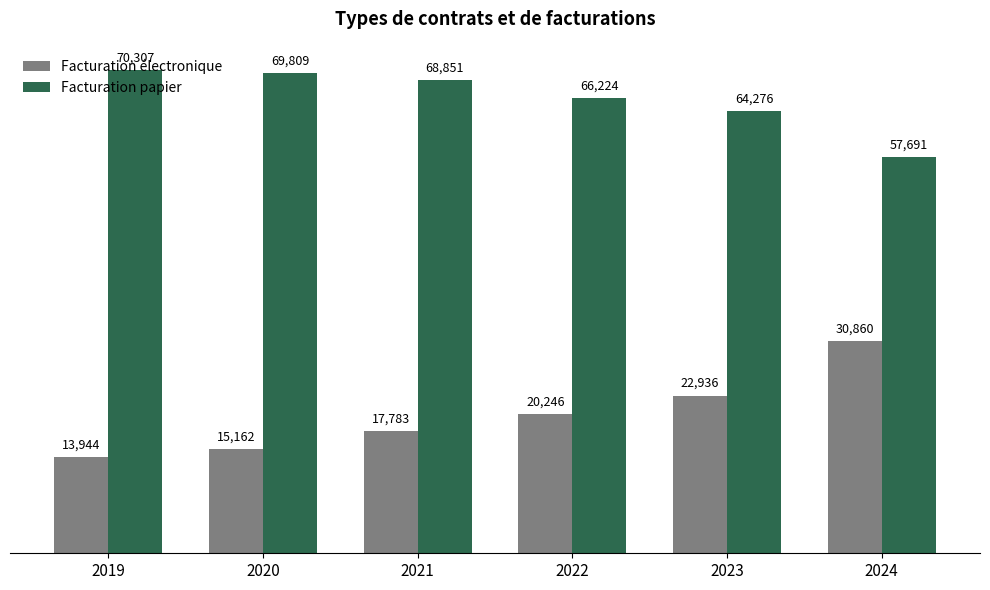

The value of Facturation électronique at 2019 is 25070. True or false?

False